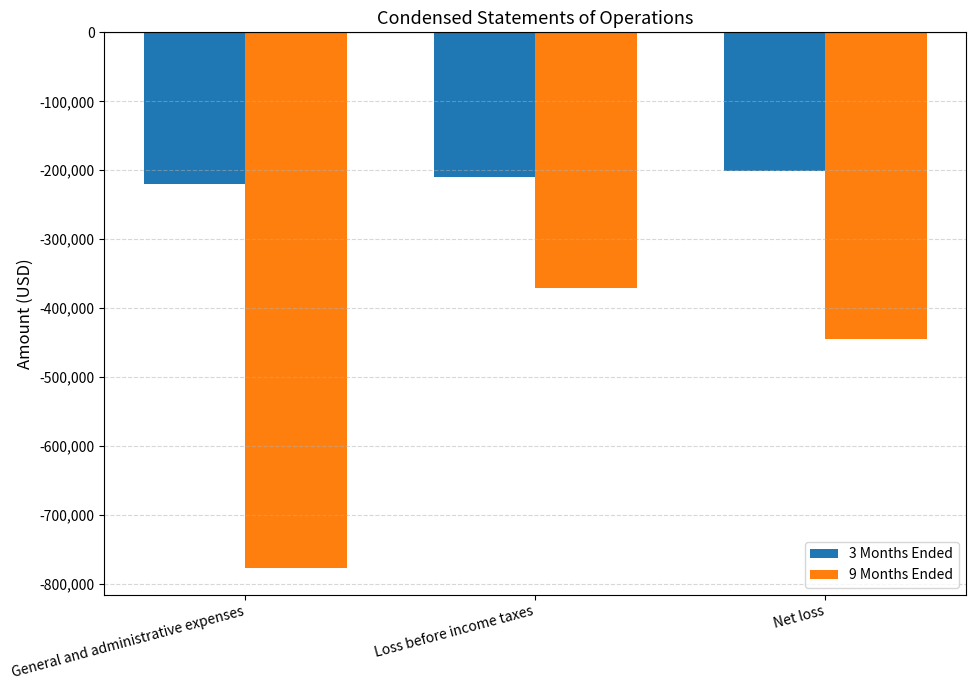

What is the lowest value of the 3 Months Ended series?

-220289